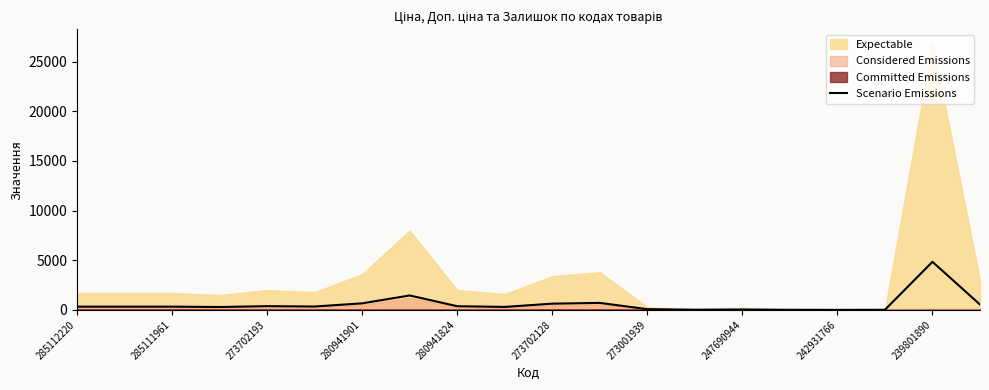

What is the maximum value for Scenario Emissions?

4842.1